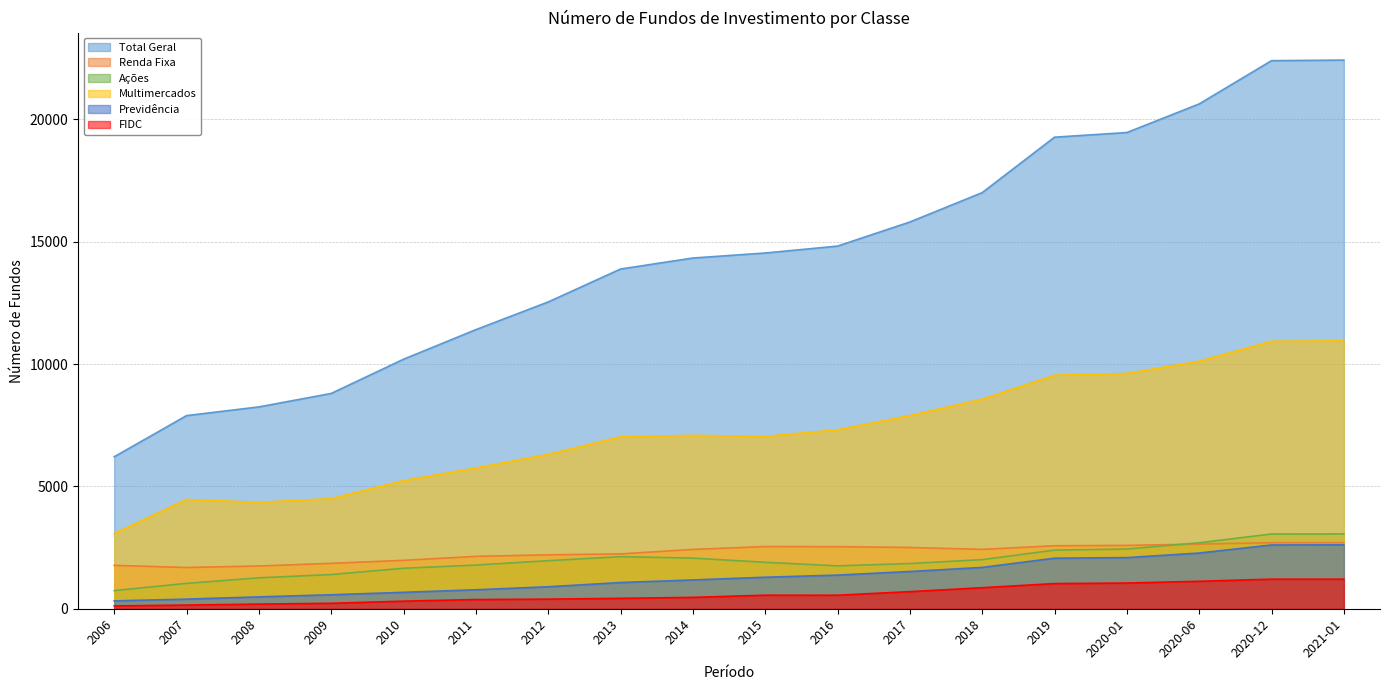

Reading left to right, list all the values displayed in this chart.

Total Geral: 6210	7892	8248	8798	10196	11405	12537	13882	14332	14537	14819	15804	17004	19270	19460	20629	22397	22421
Renda Fixa: 1773	1685	1747	1855	1978	2140	2204	2240	2424	2541	2536	2504	2426	2574	2588	2643	2698	2698
Ações: 741	1036	1264	1397	1654	1785	1963	2129	2069	1898	1752	1848	2006	2396	2439	2695	3054	3056
Multimercados: 3073	4466	4347	4498	5236	5755	6307	7025	7084	7042	7312	7894	8563	9542	9614	10116	10930	10946
Previdência: 321	392	485	571	670	775	898	1071	1176	1287	1375	1521	1689	2065	2089	2276	2606	2612
FIDC: 115	150	189	223	310	375	392	425	464	553	552	699	859	1028	1049	1122	1208	1208